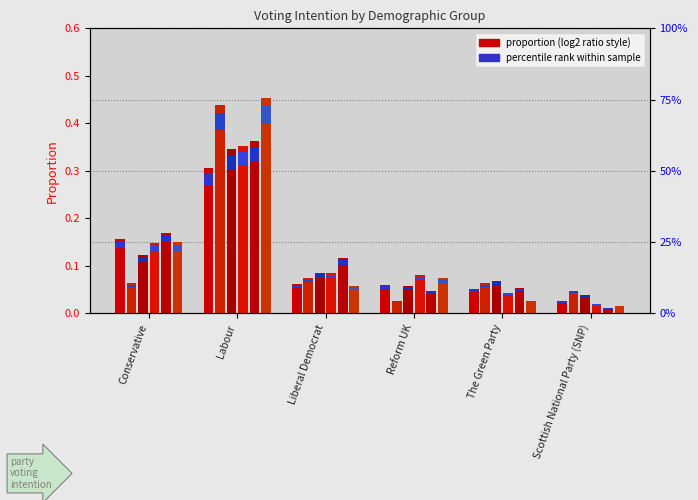

Read the Female value at The Green Party.

0.1